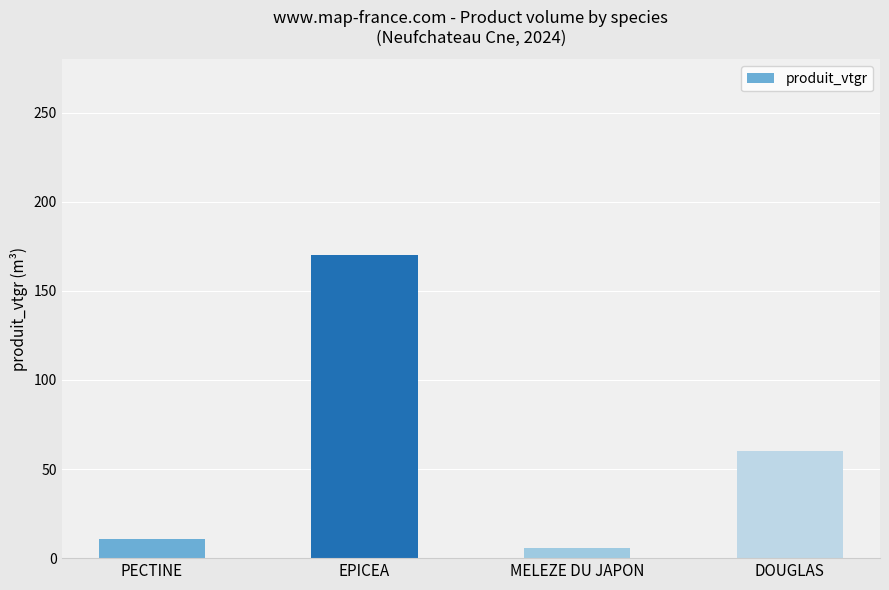

Which category has the lowest value across all series?

MELEZE DU JAPON